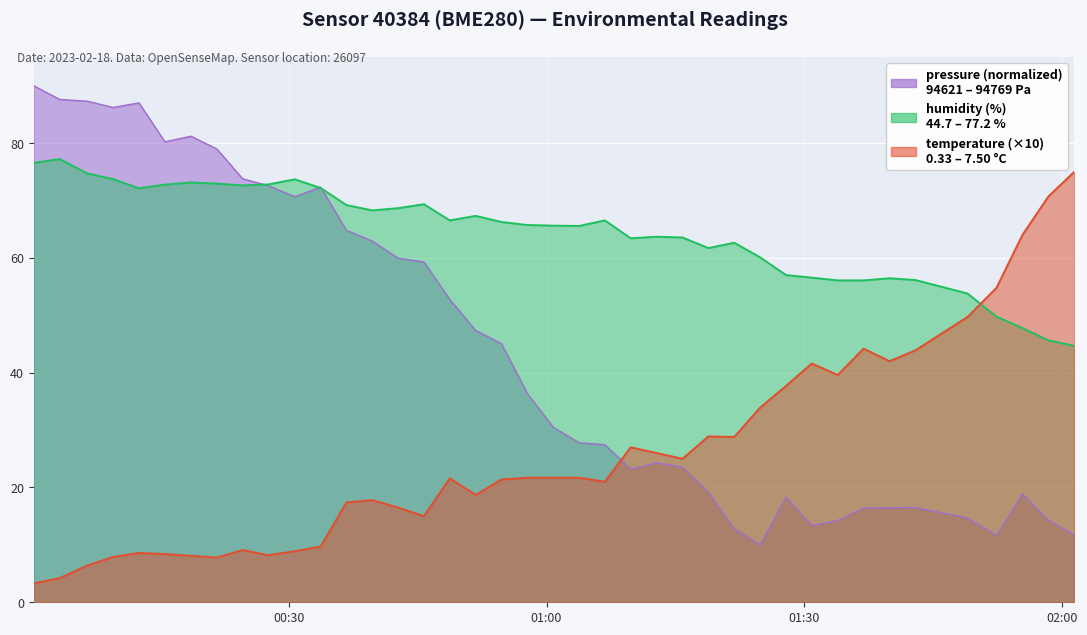

Which series has the largest total across all categories?

humidity